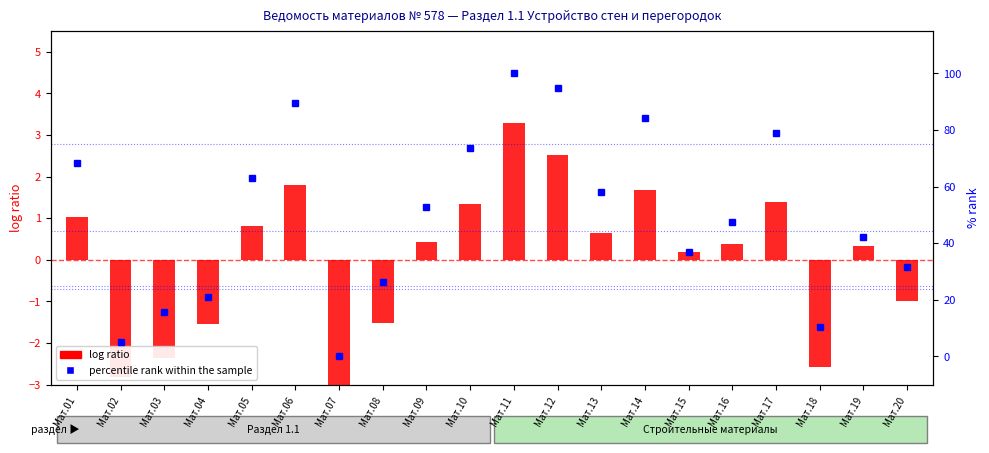

List the labels in order of percentile rank within the sample value, largest first.

Мат.11, Мат.12, Мат.06, Мат.14, Мат.17, Мат.10, Мат.01, Мат.05, Мат.13, Мат.09, Мат.16, Мат.19, Мат.15, Мат.20, Мат.08, Мат.04, Мат.03, Мат.18, Мат.02, Мат.07